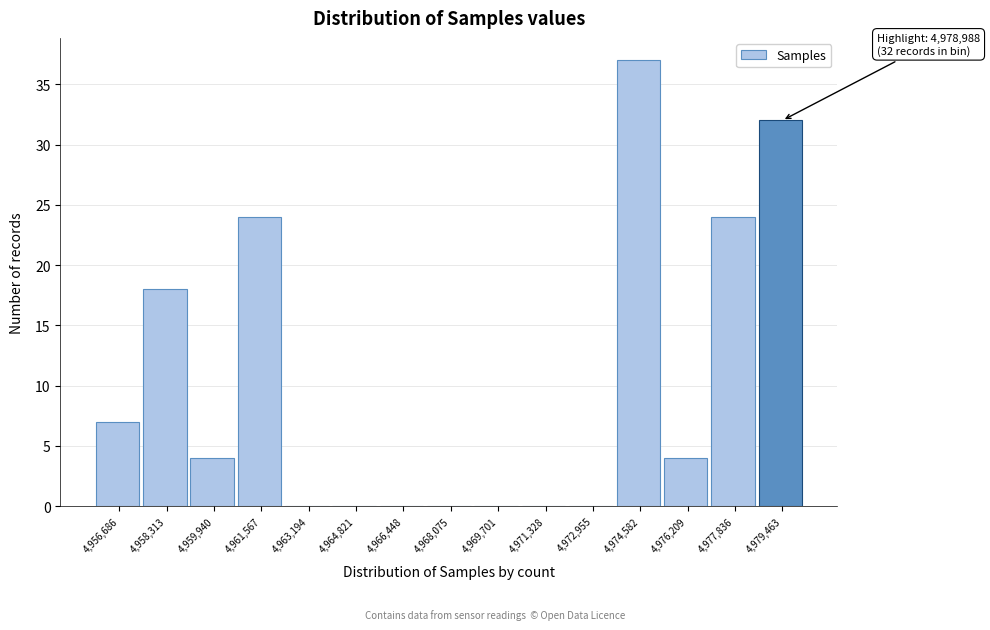

Over which range of the x-axis is the bar tallest?

4973800 to 4975400